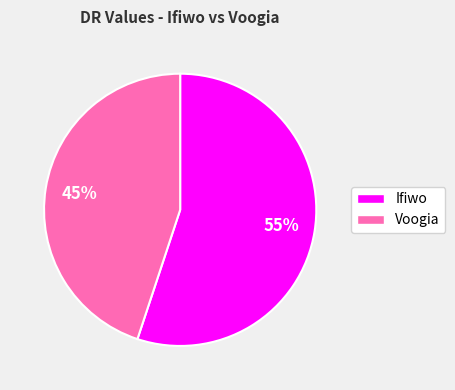

Which has a higher value, Ifiwo or Voogia?

Ifiwo